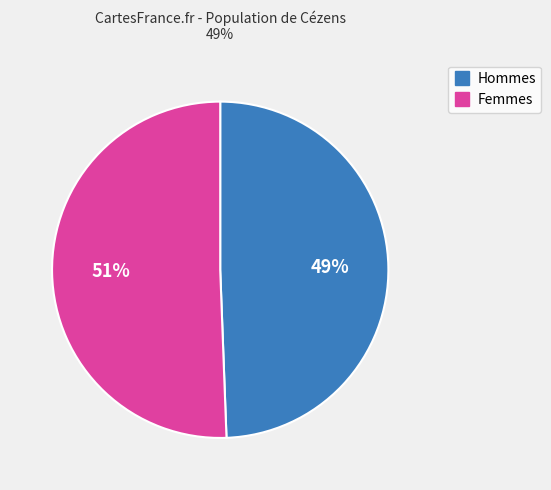

Is there a majority slice in this chart?

Yes